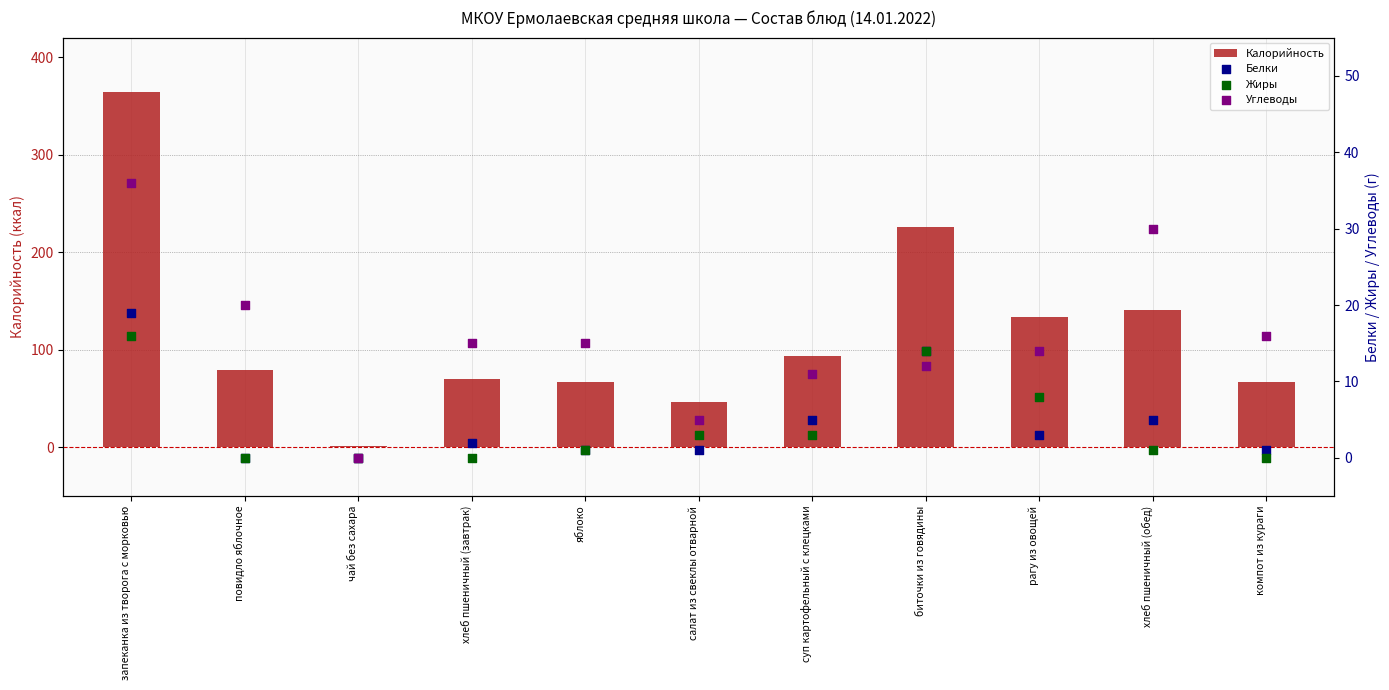

What is the total value across all series at повидло яблочное?

99.0